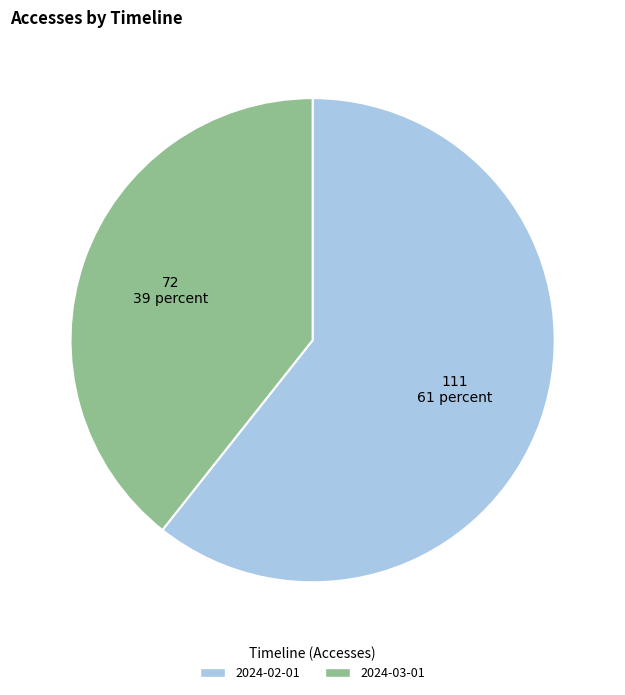

What is the ratio of the value at 2024-03-01 to the value at 2024-02-01?

0.6